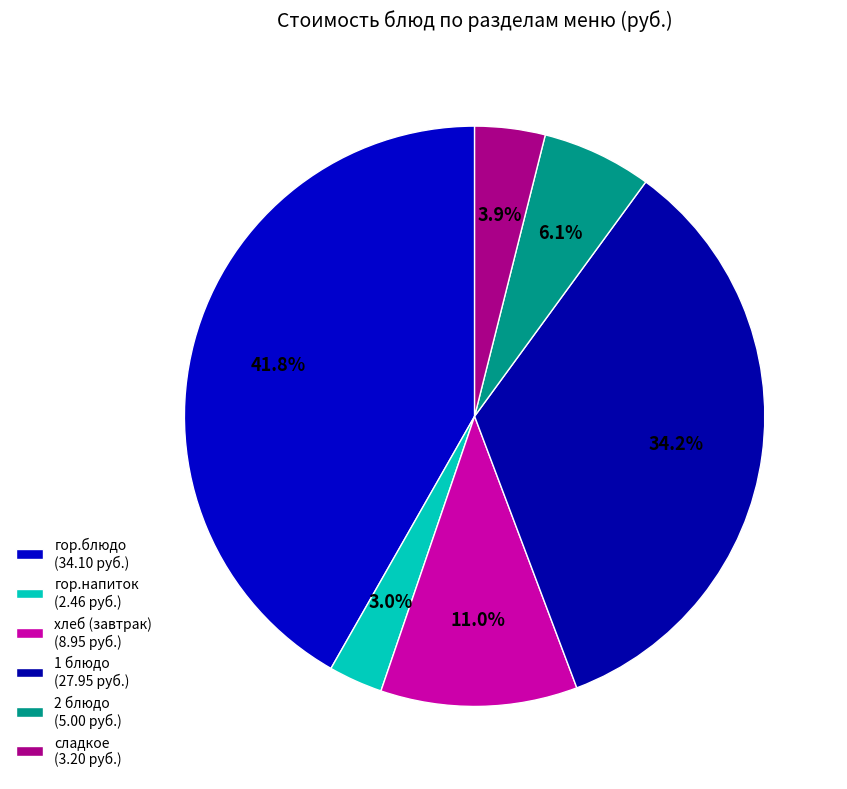

What percentage is the 2 блюдо slice, to the nearest percent?

6%